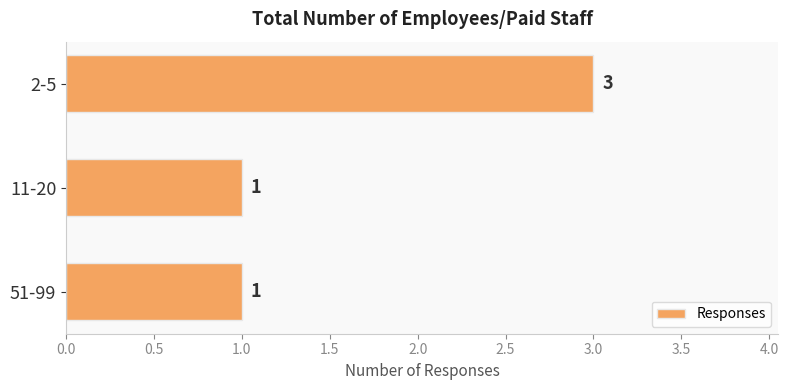

What is the label of the 1st bar from the top?

2-5